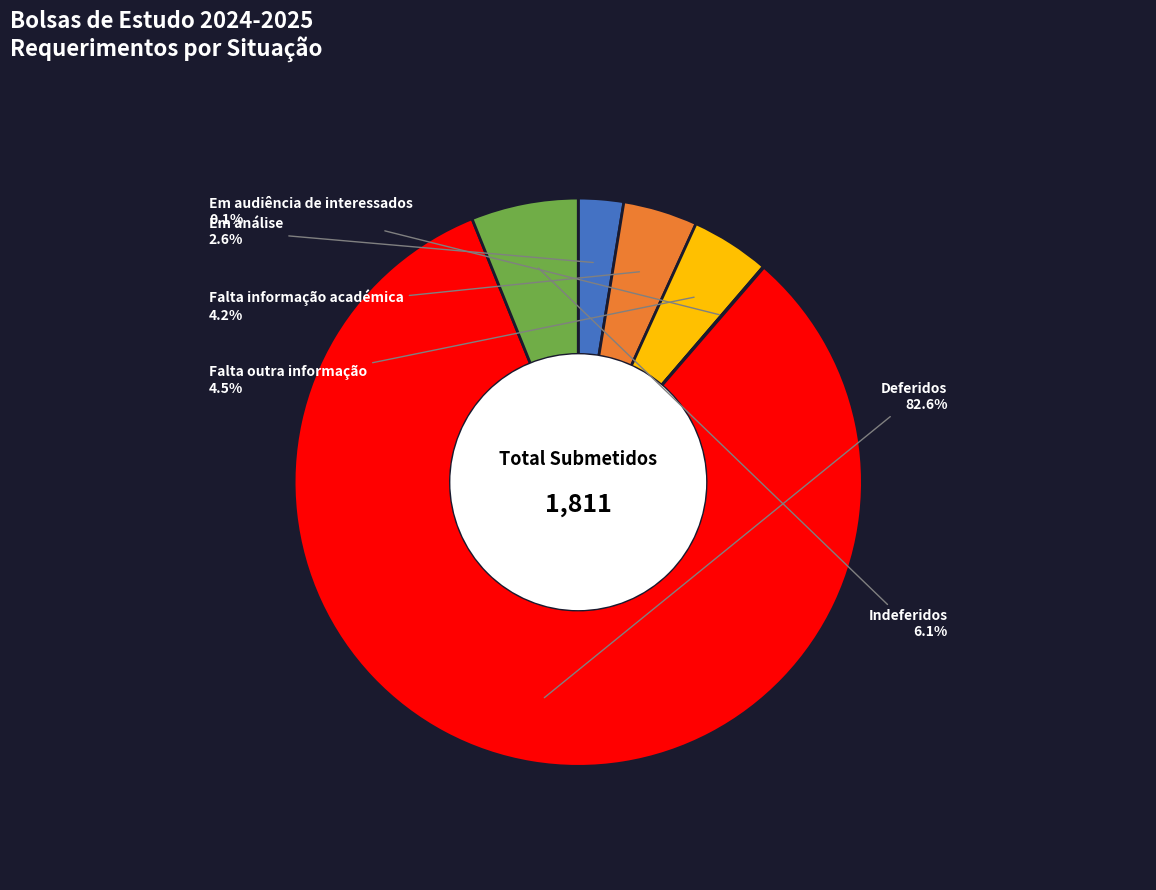

What percentage is NOT represented by Falta outra informação?

95.5%